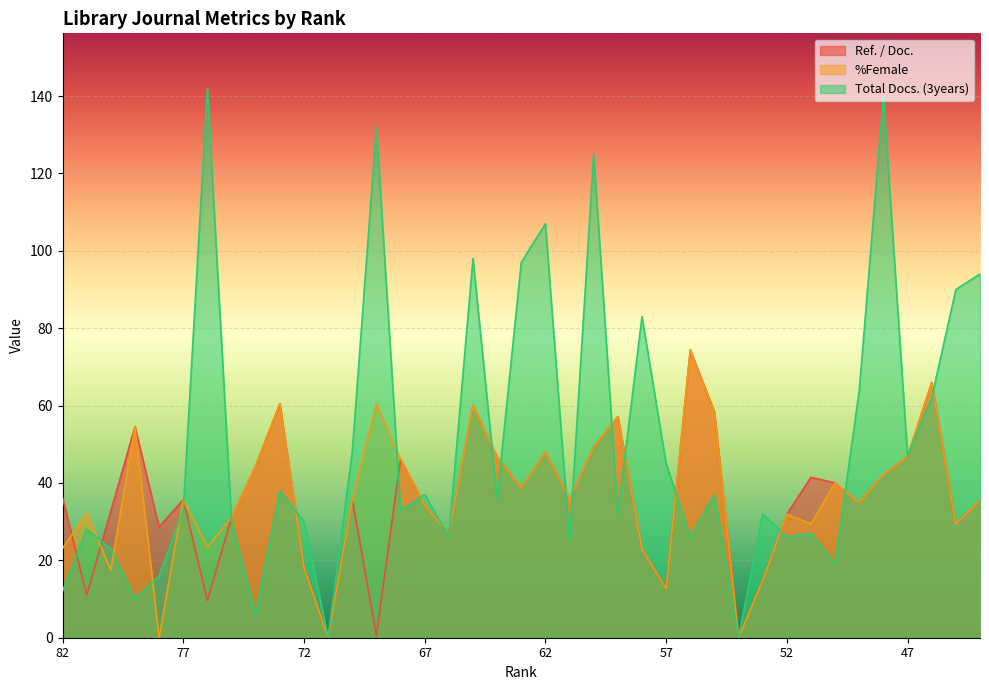

Reading right to left, what are all the values shown in this chart?

Ref. / Doc.: 35.5	29.4	66.0	46.8	42.1	34.9	40.0	41.5	31.9	14.8	0.0	58.3	74.4	12.7	22.9	57.1	49.3	35.7	48.0	38.7	46.7	60.0	26.7	34.3	46.1	0.6	35.7	0.0	18.2	60.5	44.4	31.0	9.7	35.7	28.6	54.5	32.7	11.0	36.2
%Female: 35.5	29.4	66.0	46.8	42.1	34.9	40.0	29.4	31.9	14.8	0.0	58.3	74.4	12.7	22.9	57.1	49.3	35.7	48.0	38.7	46.7	60.0	26.7	34.3	46.1	60.5	35.7	0.0	18.2	60.5	44.4	31.0	23.4	35.7	0.0	54.5	17.5	32.1	23.1
Total Docs. (3years): 94.0	90.0	62.0	47.0	140.0	64.0	19.0	27.0	26.0	32.0	0.0	37.0	26.0	45.0	83.0	32.0	125.0	25.0	107.0	97.0	36.0	98.0	26.0	37.0	33.0	132.0	48.0	0.0	30.0	38.0	6.0	30.0	142.0	33.0	16.0	10.0	23.0	28.0	12.0